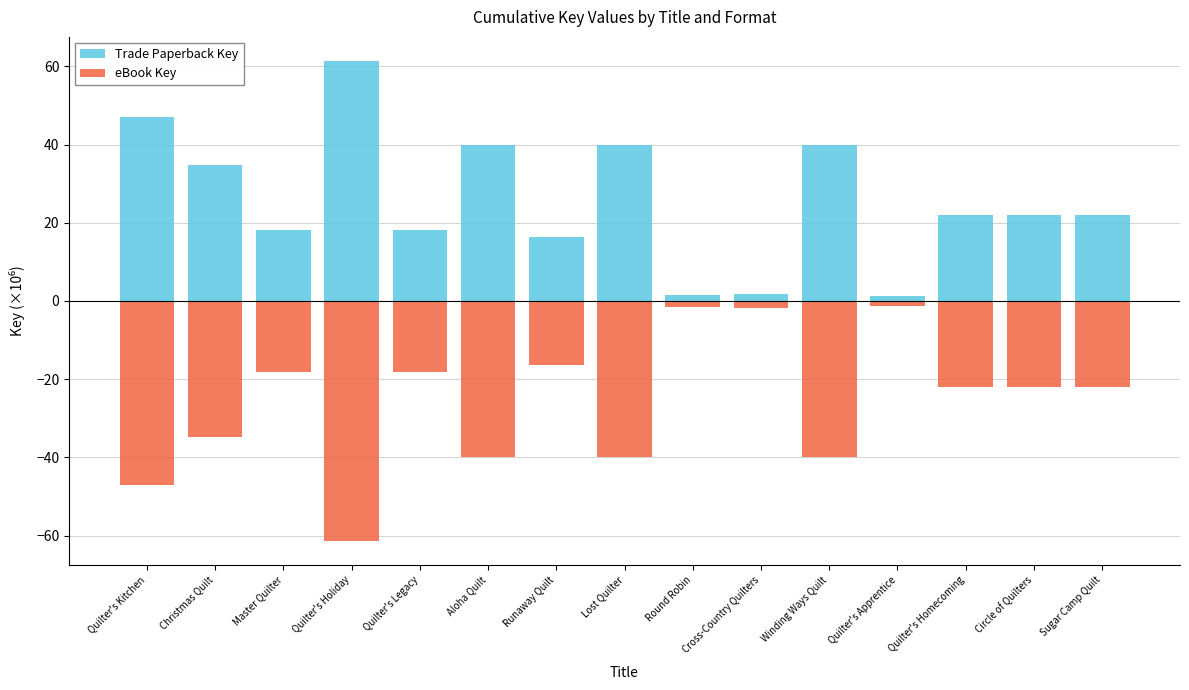

List the labels in order of Trade Paperback Key value, smallest first.

Quilter's Apprentice, Round Robin, Cross-Country Quilters, Runaway Quilt, Quilter's Legacy, Master Quilter, Sugar Camp Quilt, Circle of Quilters, Quilter's Homecoming, Christmas Quilt, Winding Ways Quilt, Lost Quilter, Aloha Quilt, Quilter's Kitchen, Quilter's Holiday